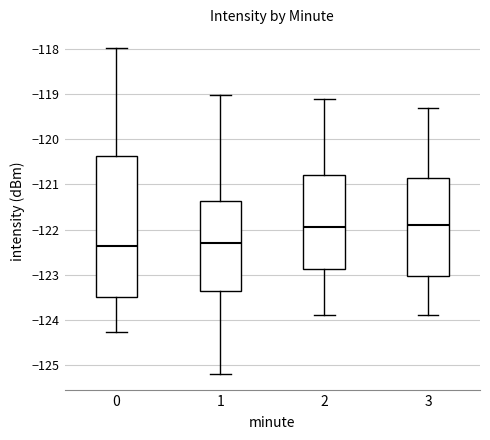

Reading left to right, read every box against the y-axis: the position of its median line, the range the box covers, and the ends of its whiskers. The values are not printed on the chart, so give them approximately, as read against the axis.

0: median -122.4, box -123.5 to -120.4, whiskers -124.3 to -118.0
1: median -122.3, box -123.4 to -121.4, whiskers -125.2 to -119.0
2: median -121.9, box -122.9 to -120.8, whiskers -123.9 to -119.1
3: median -121.9, box -123.0 to -120.8, whiskers -123.9 to -119.3